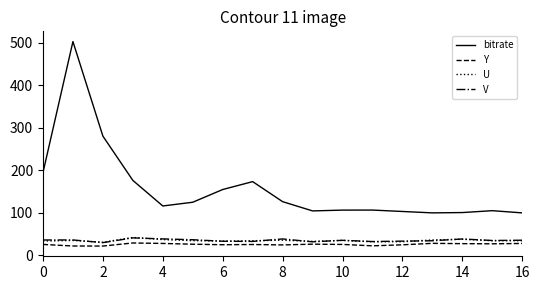

What is the smallest value displayed?

22.0